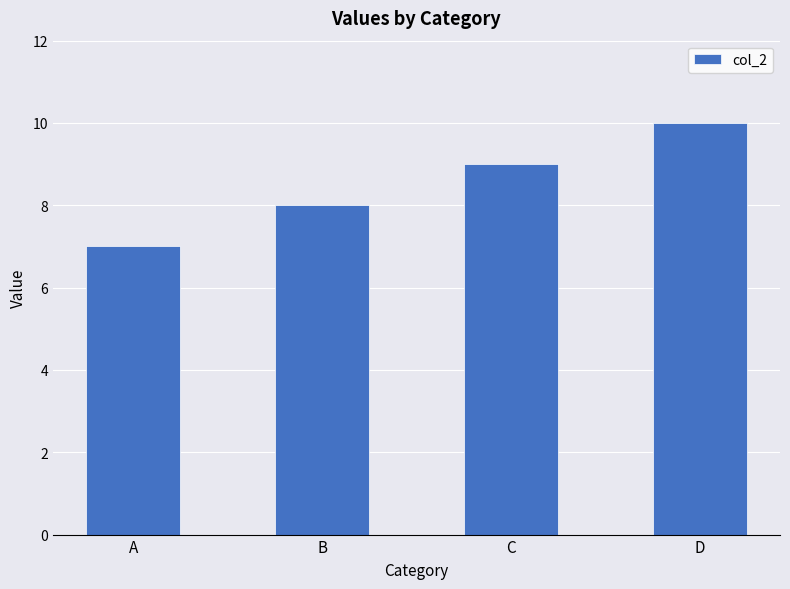

Reading left to right, extract all data points from this chart.

7	8	9	10